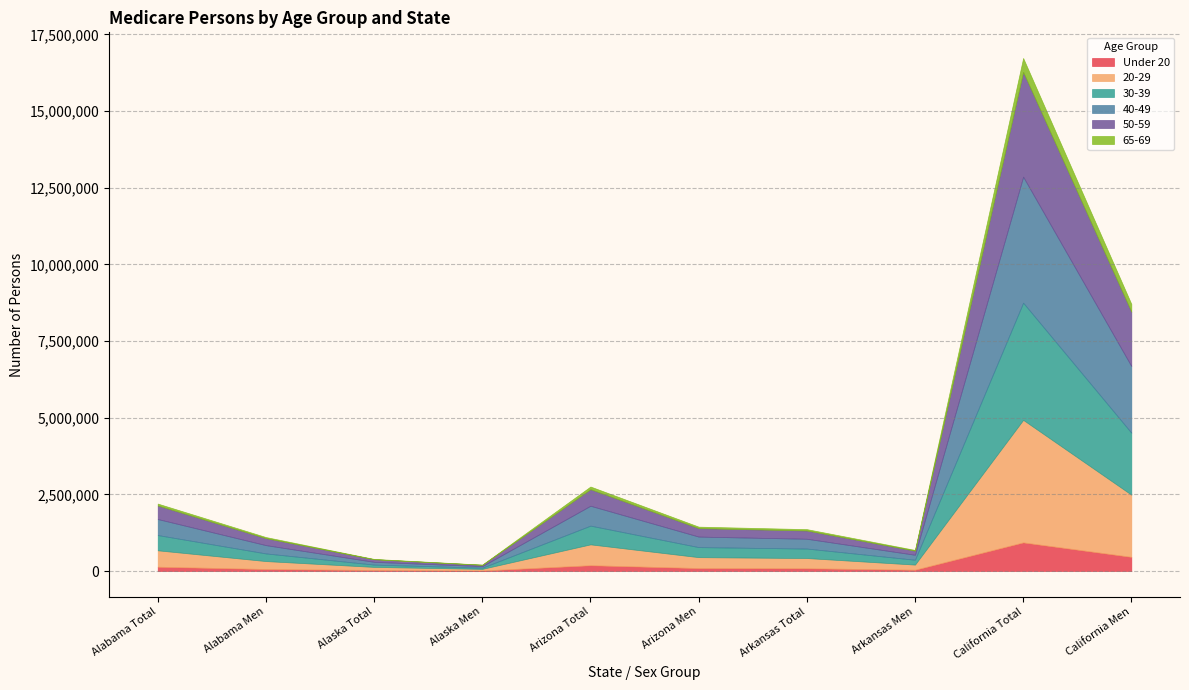

Which series changed the most between Alaska Total and Arizona Men?

20-29